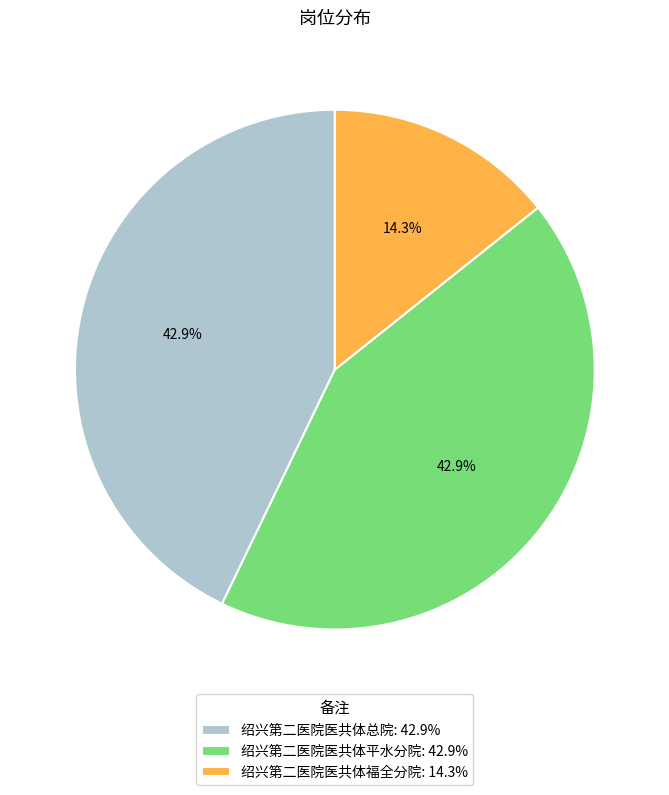

True or false: 绍兴第二医院医共体福全分院 accounts for 14% of the total.

True